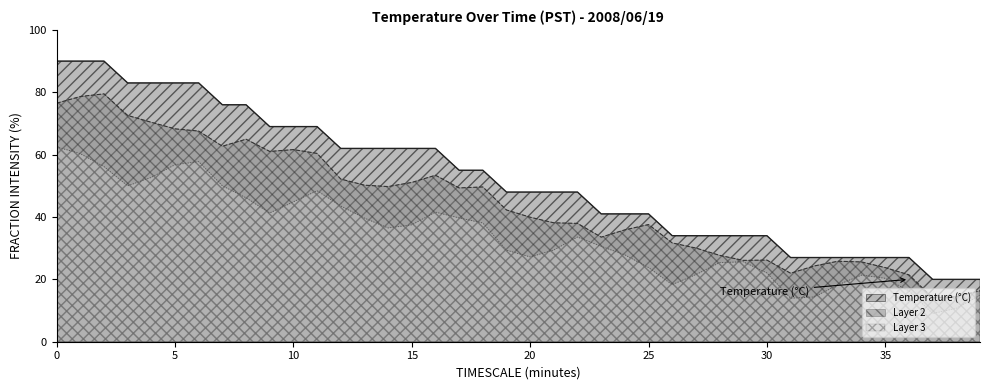

Rank the categories by value from lowest to highest.

37, 38, 39, 31, 32, 33, 34, 35, 36, 26, 27, 28, 29, 30, 23, 24, 25, 19, 20, 21, 22, 17, 18, 12, 13, 14, 15, 16, 9, 10, 11, 7, 8, 3, 4, 5, 6, 0, 1, 2